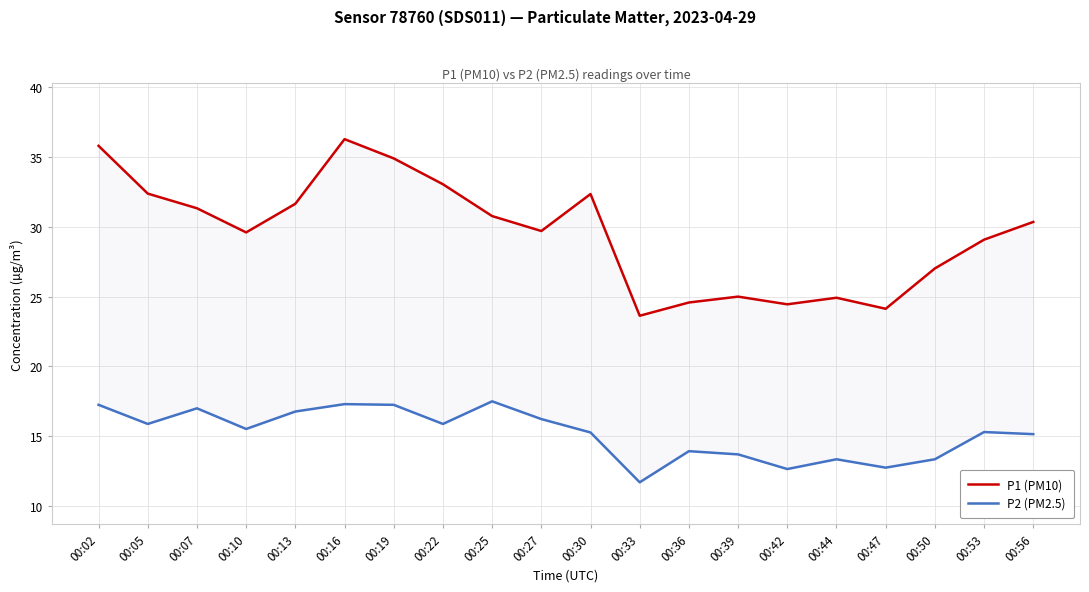

At which category does P2 (PM2.5) reach its first local valley?

00:05